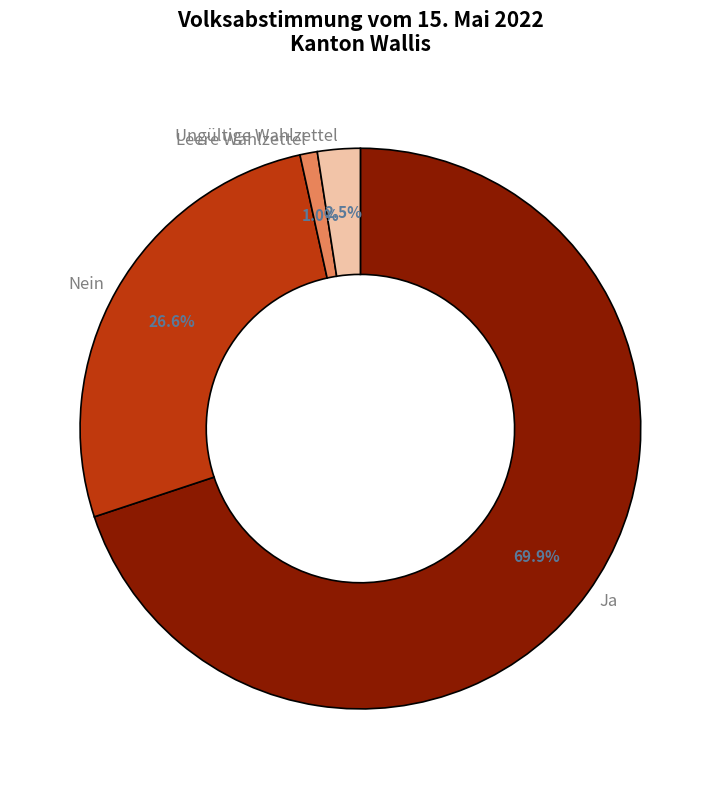

To the nearest percent, what portion does Ja represent?

70%